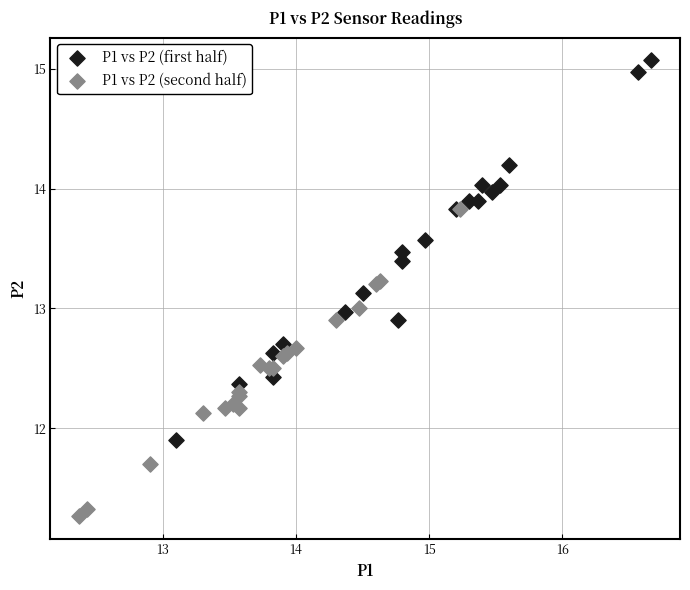

Which series reaches the minimum Y coordinate?

P1 vs P2 (second half)